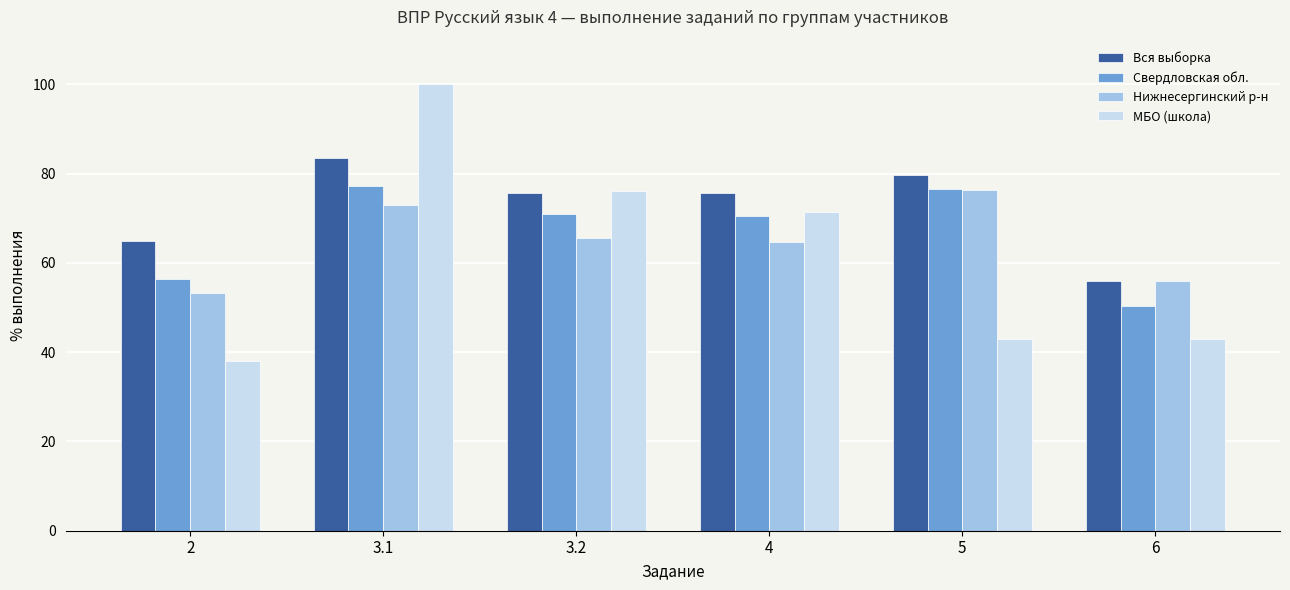

The value of Вся выборка at 2 is 94.7. True or false?

False